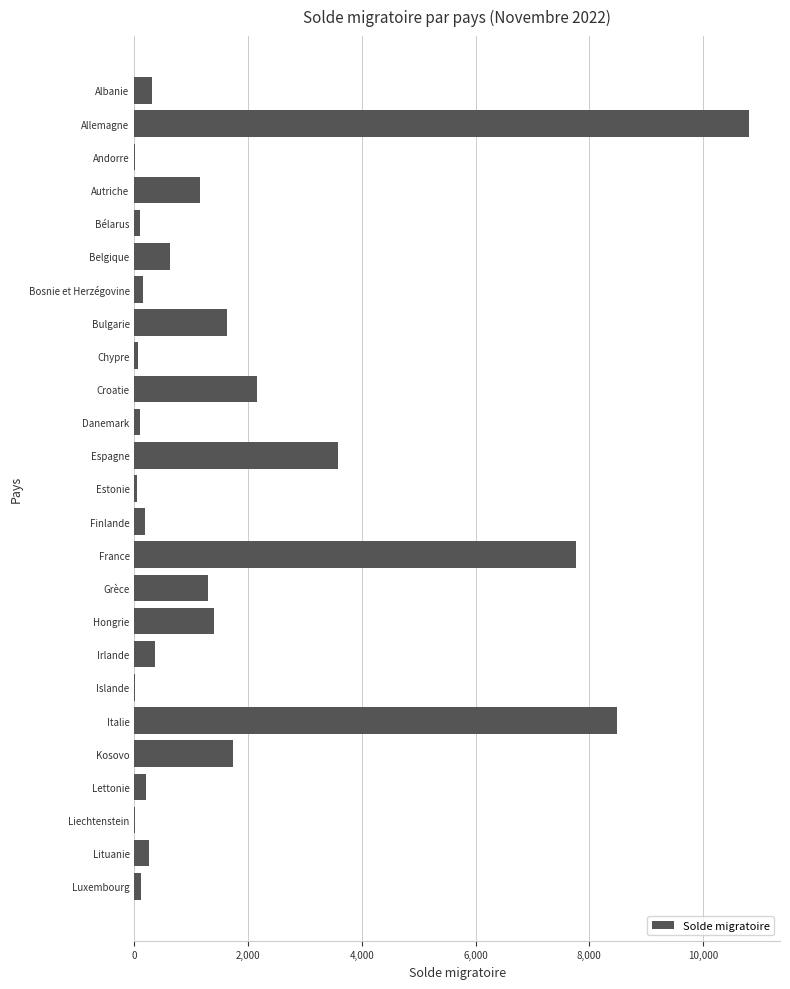

Count the number of categories in the chart.

25